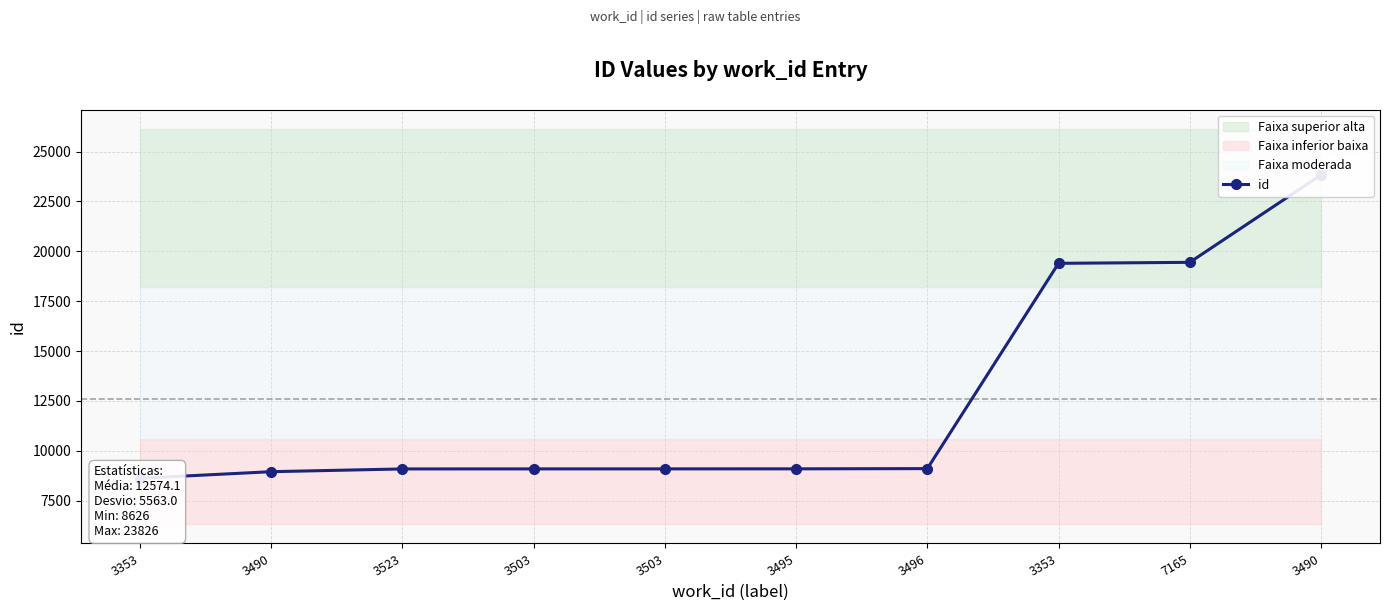

Where is the data nearest to the value 16226?

3353